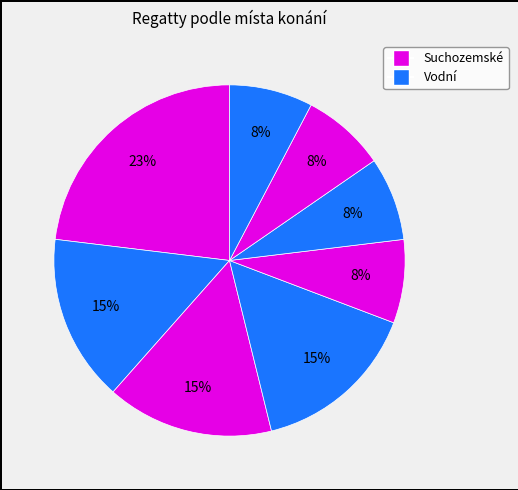

How many slices are in this pie chart?

8